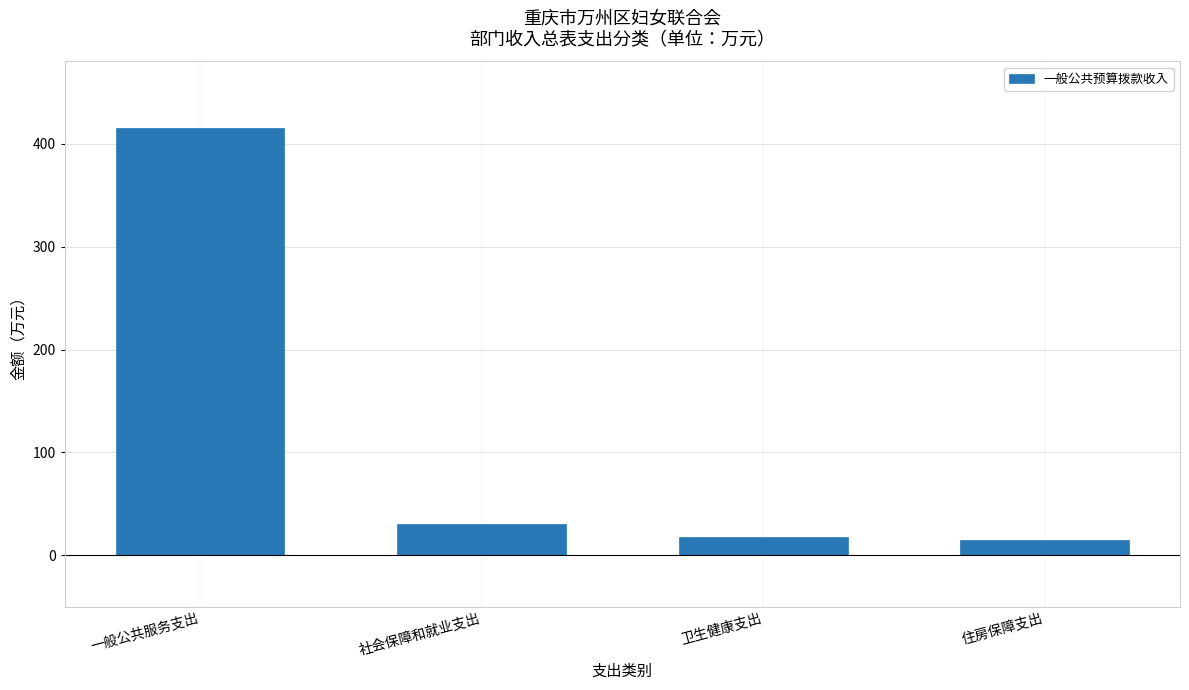

Reading left to right, transcribe all the data shown in this chart.

一般公共服务支出=415.5	社会保障和就业支出=30.0	卫生健康支出=18.0	住房保障支出=14.8